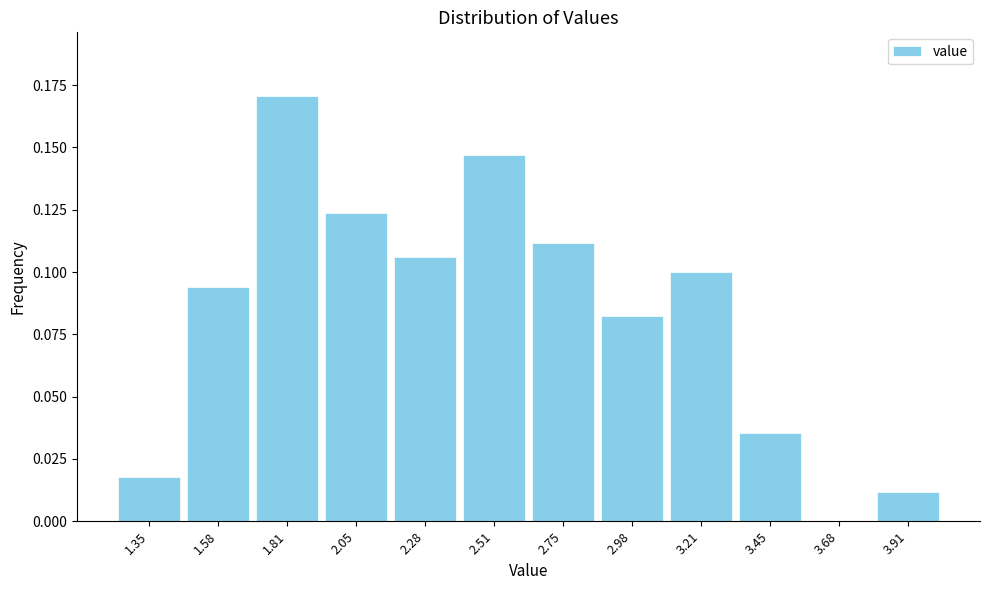

How tall is the bar that spans 1.95 to 2.15 on the x-axis? Neither the bar edges nor the heights are printed on the chart, so give them approximately, as read against the axes.

0.125